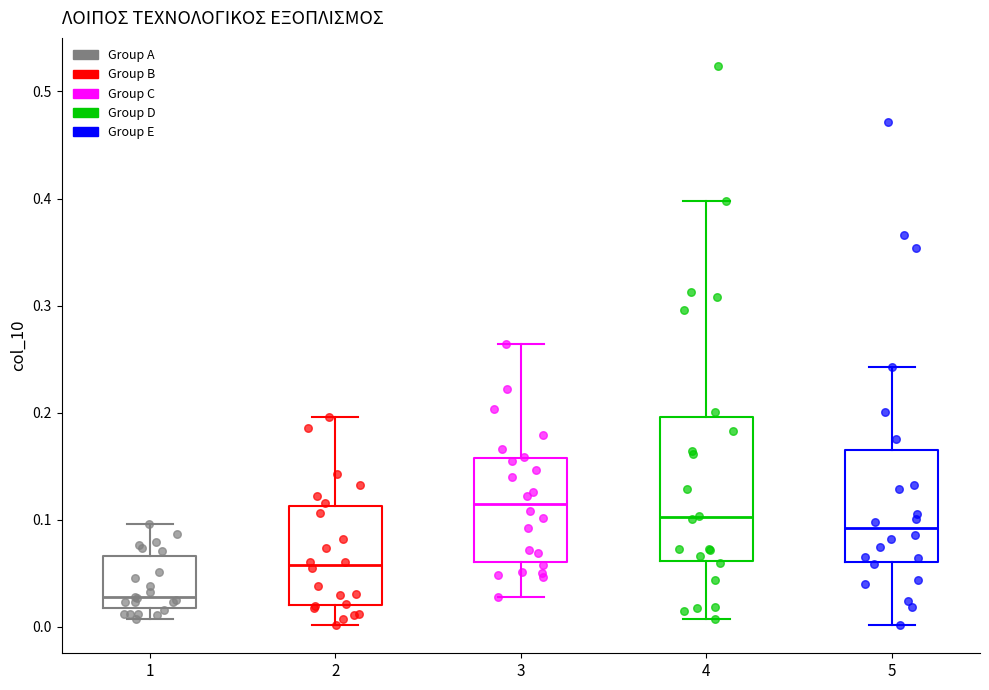

Where does the median line of the box at x = 3 sit on the y-axis? The values are not printed on the chart, so give them approximately, as read against the axis.

0.11